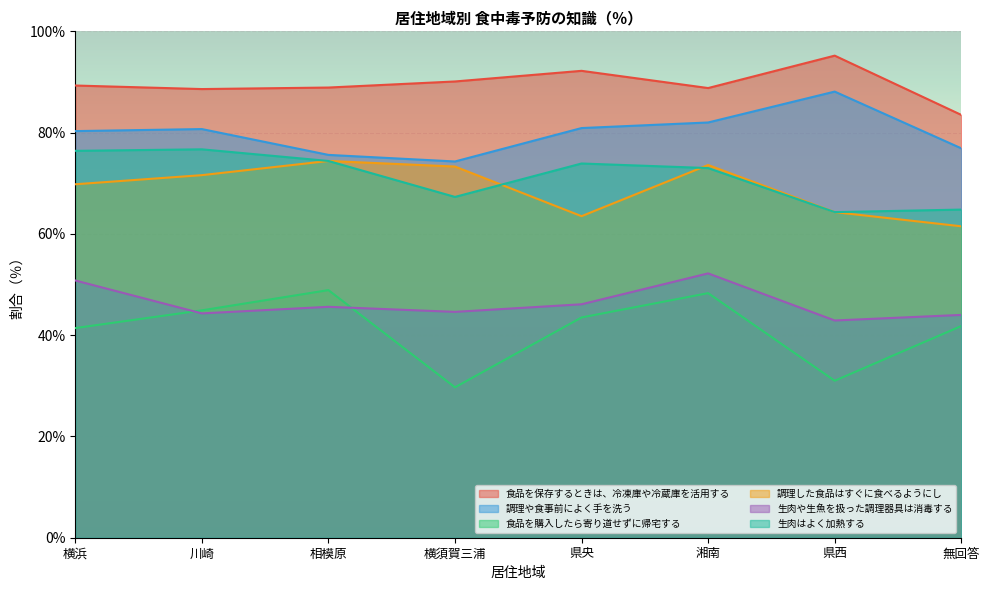

What is the value of the 食品を購入したら寄り道せずに帰宅する point at the 2nd from the left?

44.9